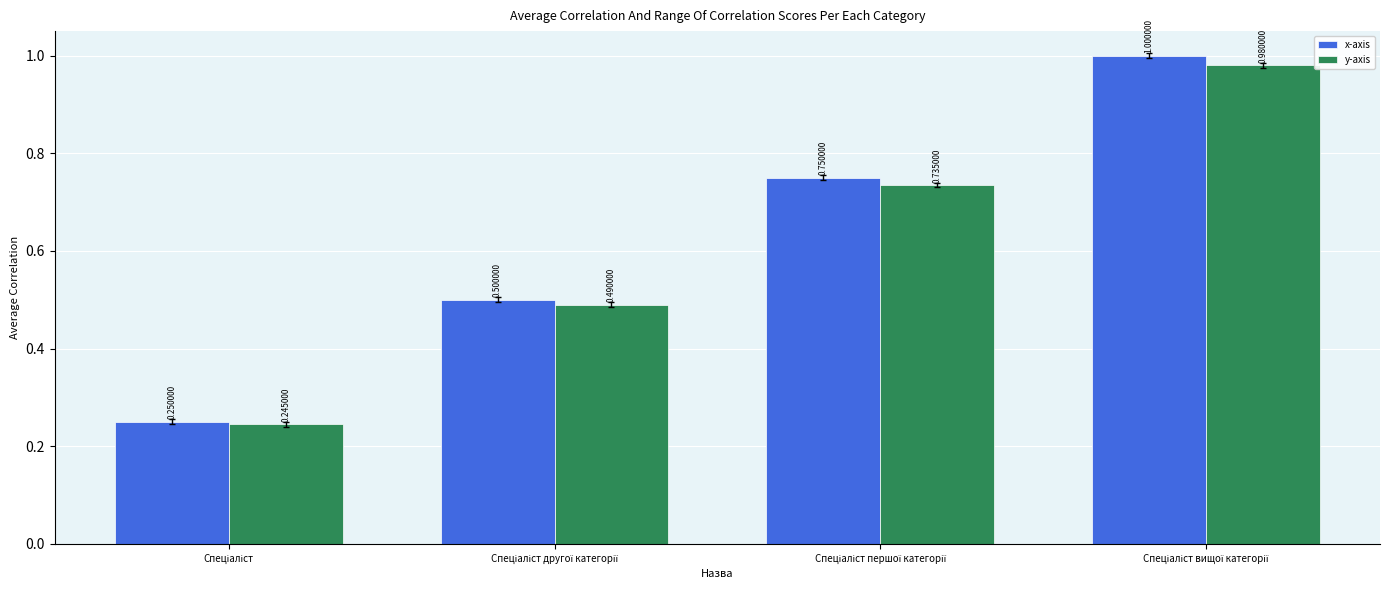

List the series in order of their peak value, lowest first.

y-axis, x-axis